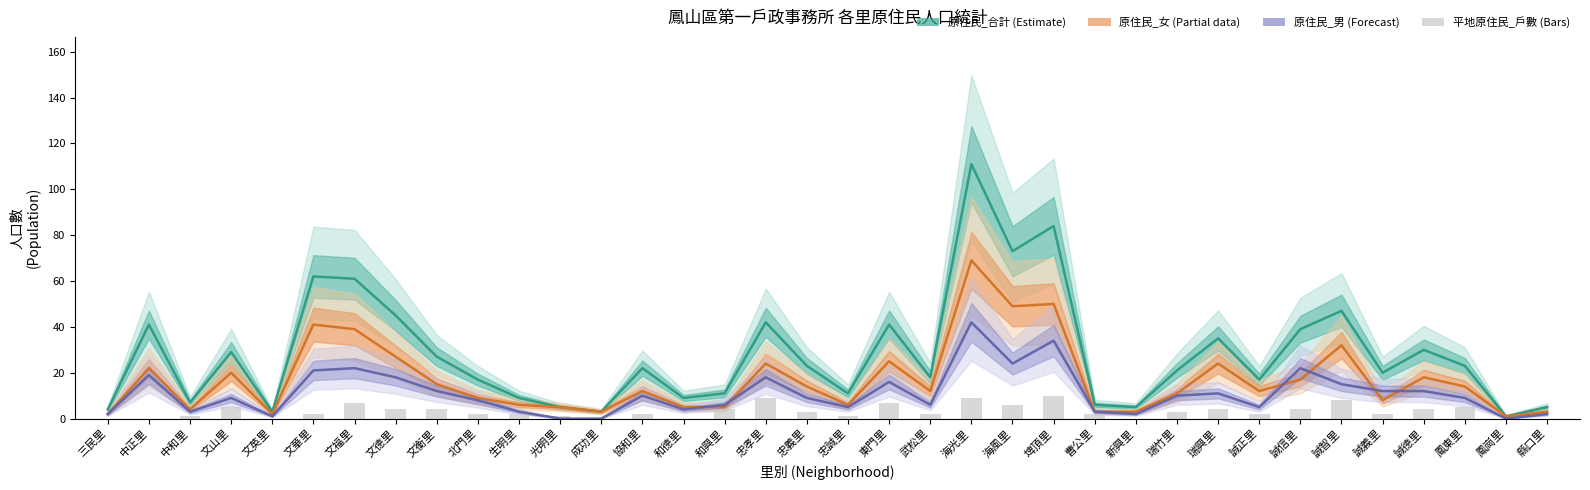

What is the maximum value for col_4 (原住民_女)?

69